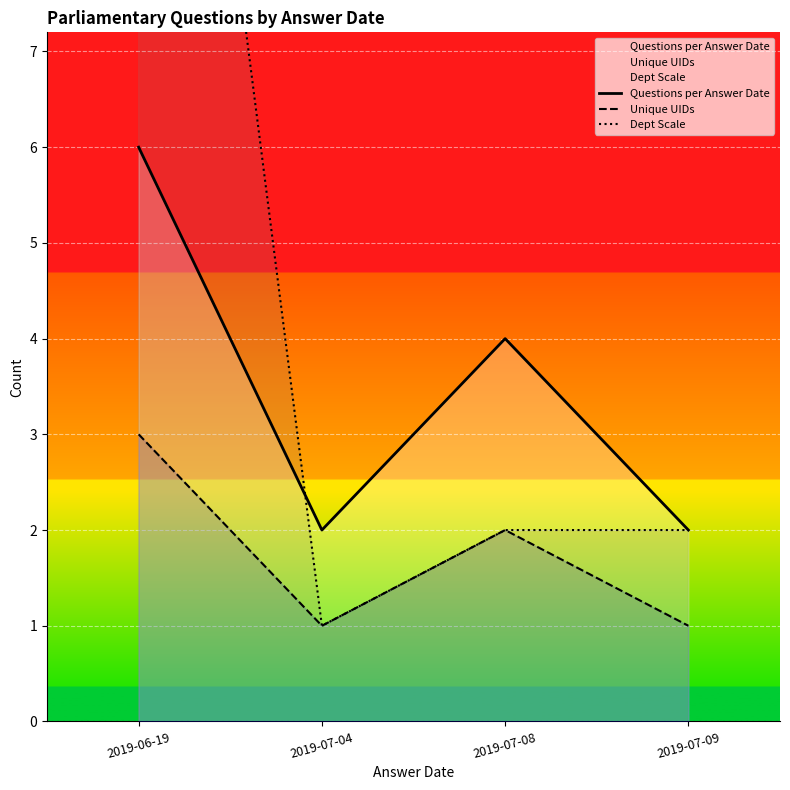

At which category does the chart reach its minimum across all series?

2019-07-04